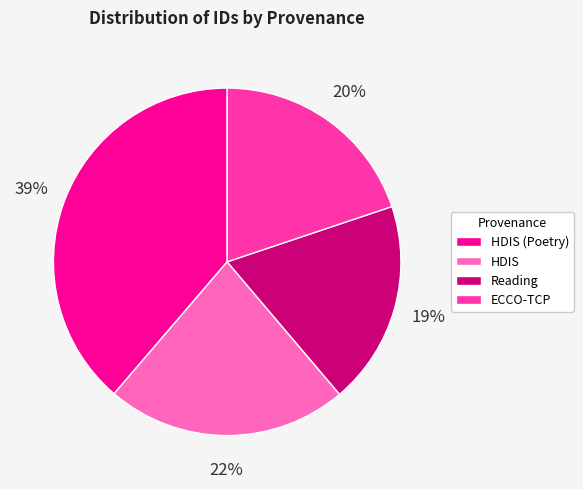

Which has a higher value, HDIS or ECCO-TCP?

HDIS